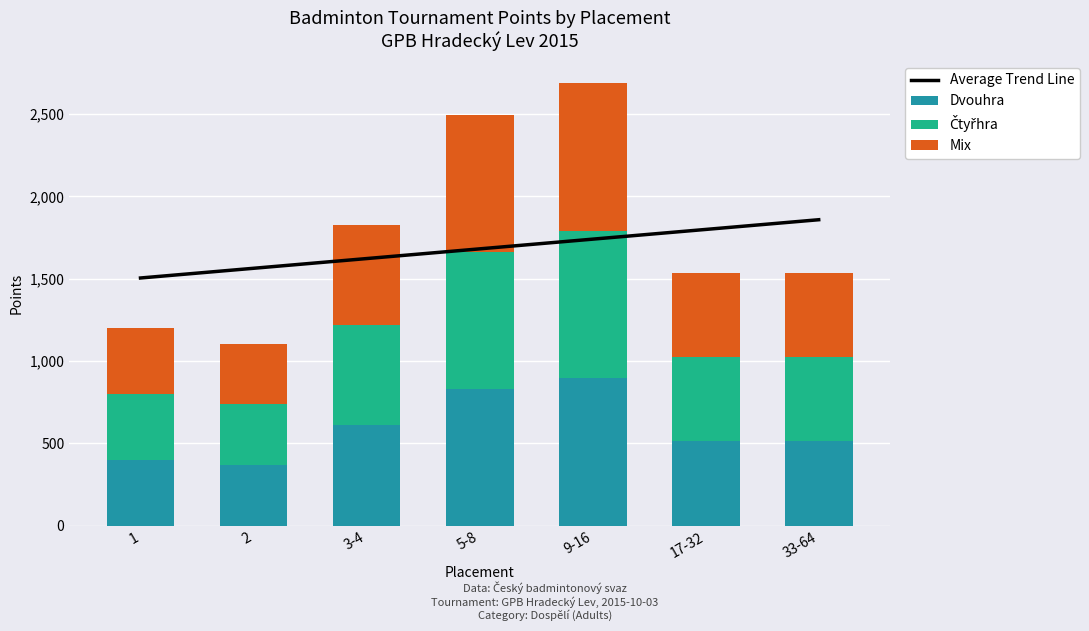

How many data points in Average Trend Line are less than 1680?

3